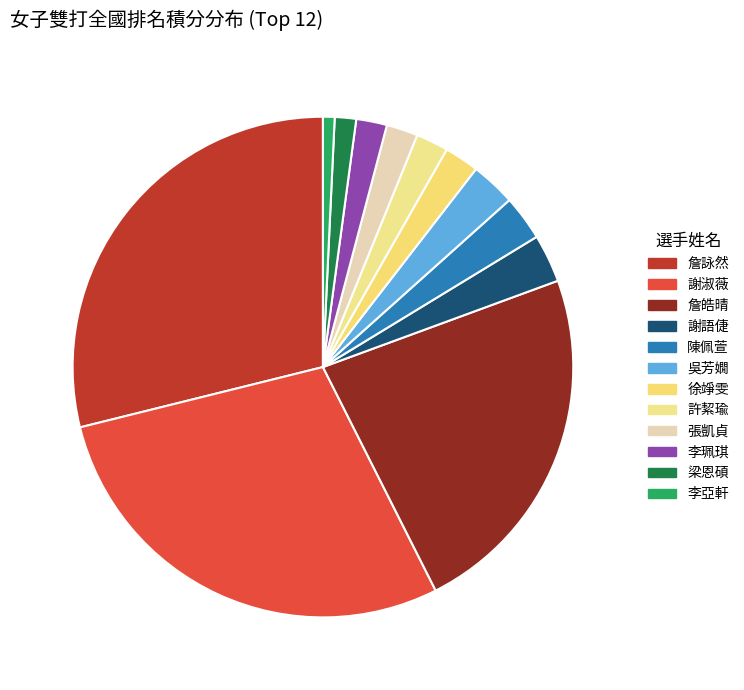

To the nearest percent, what is the difference between the largest and smallest slice percentages?

28%